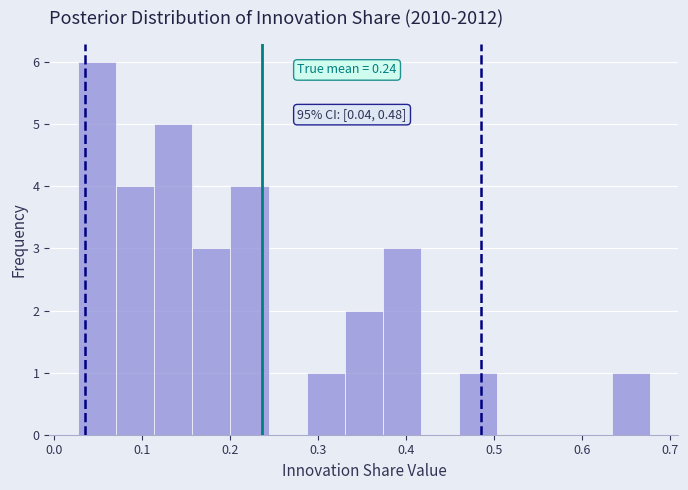

Which range on the x-axis has the tallest bar?

0.03 to 0.07